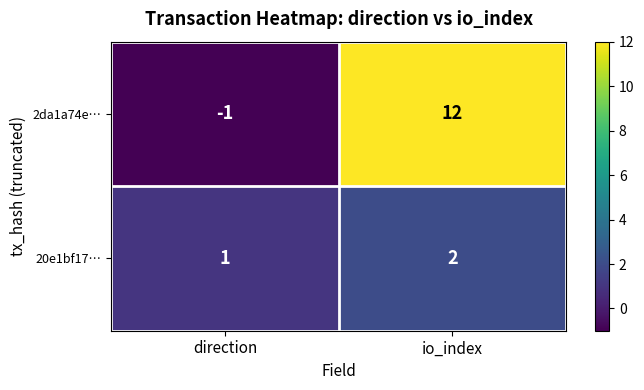

At direction, list the series in order from largest to smallest.

20e1bf17…, 2da1a74e…